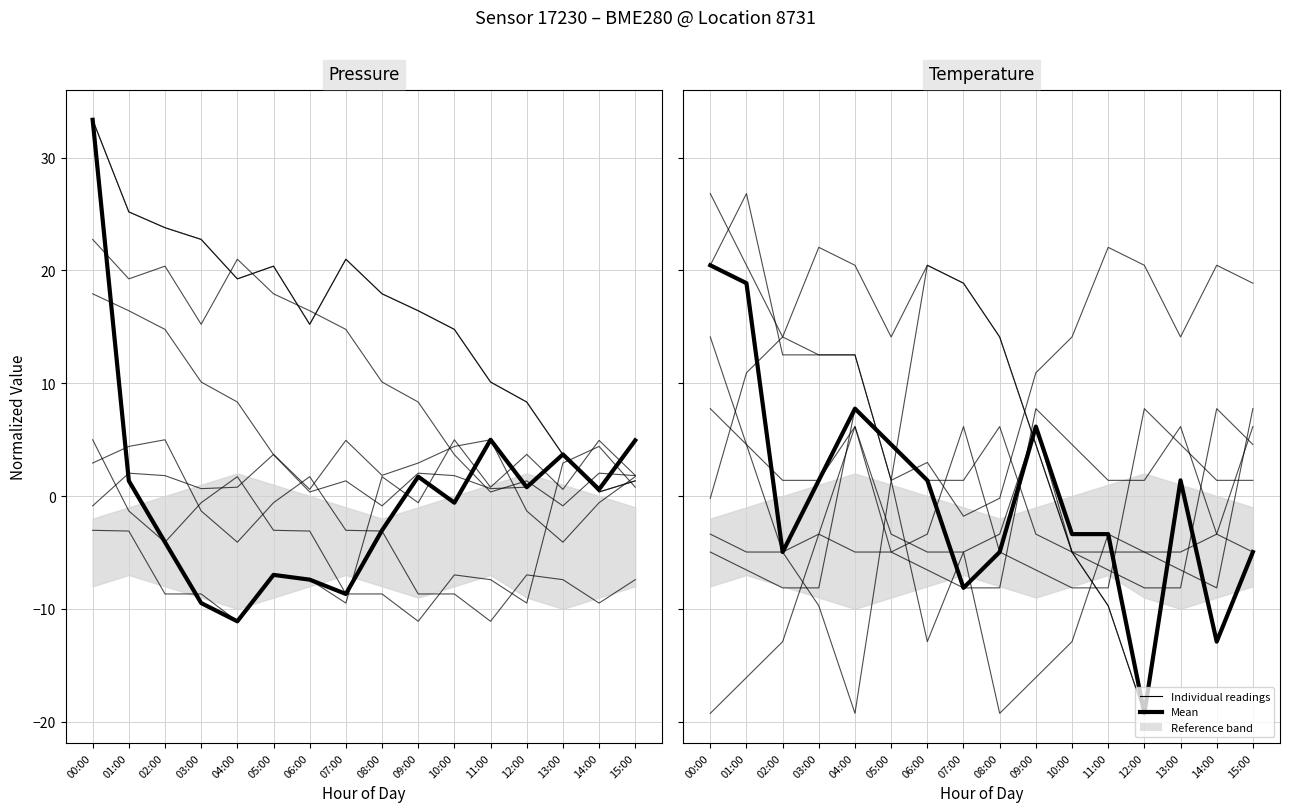

How many times do Individual readings and Mean cross each other?

2